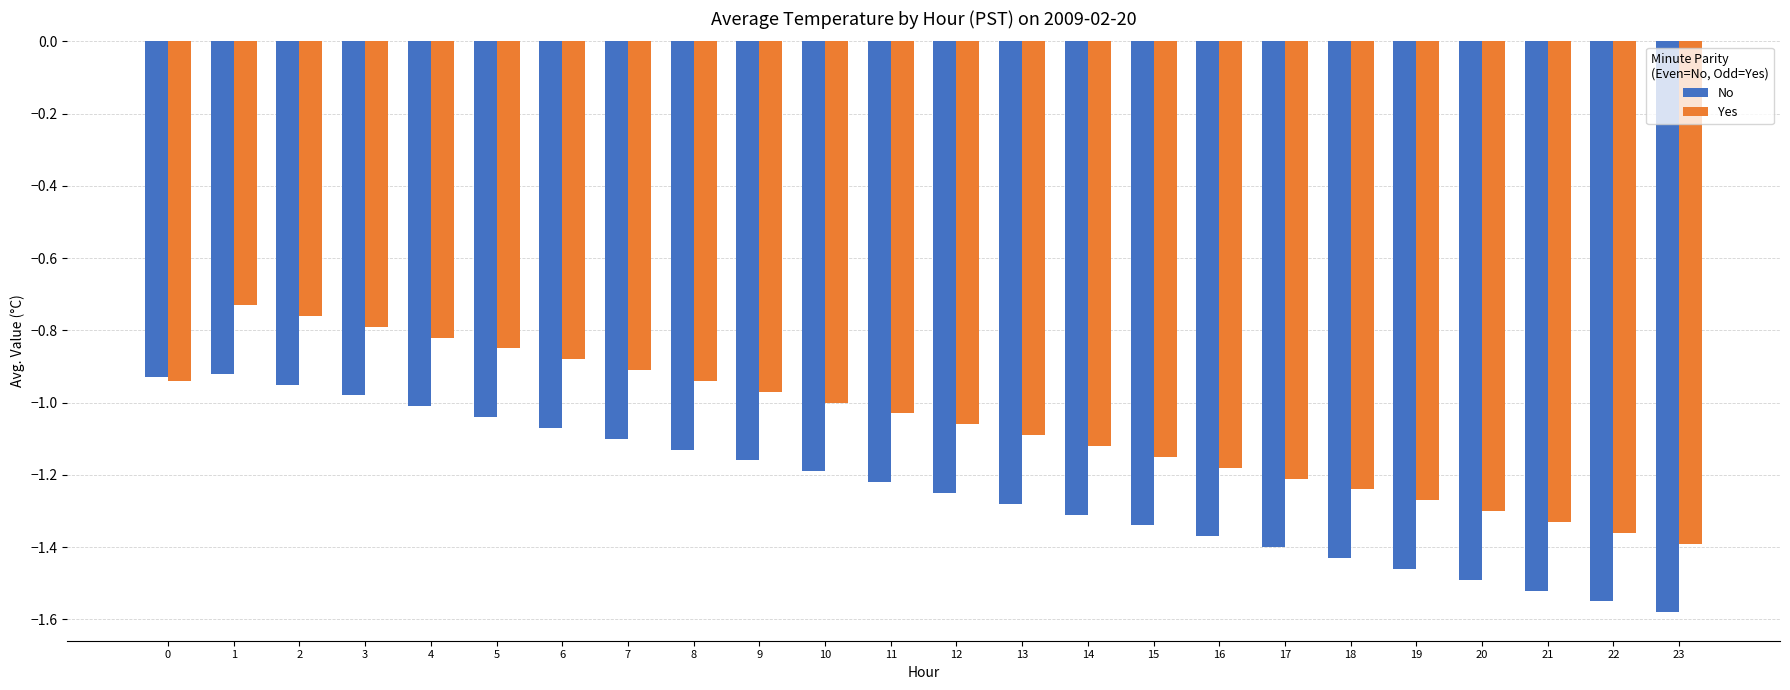

List the series in order of their peak value, lowest first.

No, Yes